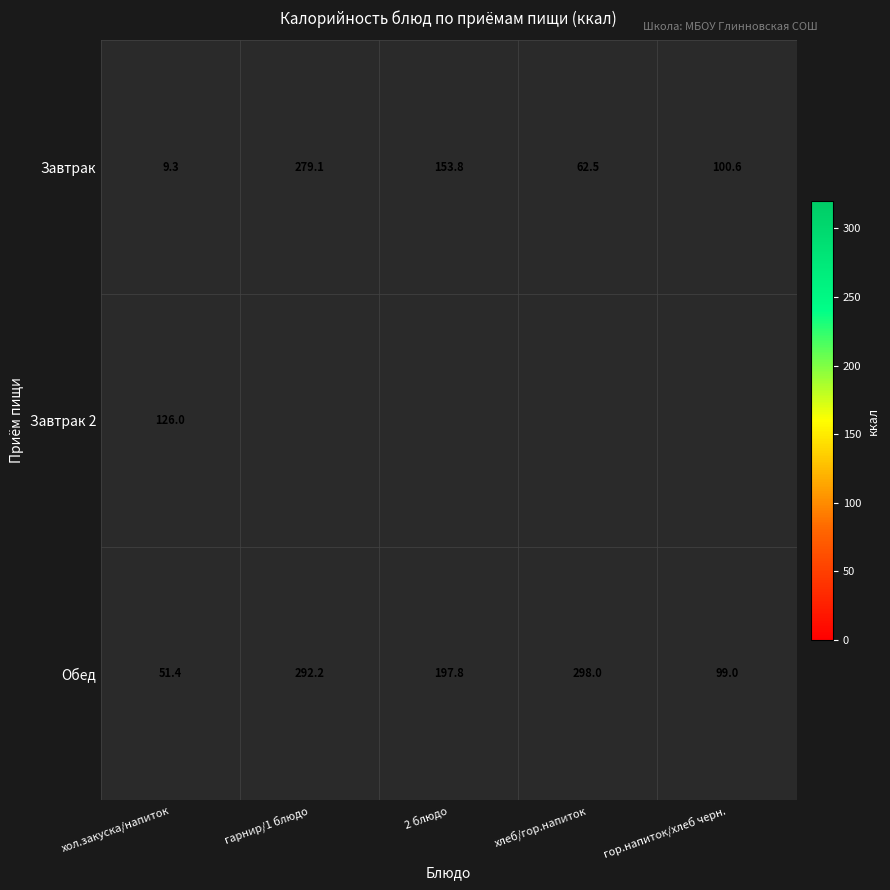

What is the spread (max minus min) of values at гор.напиток/хлеб черн.?

1.6